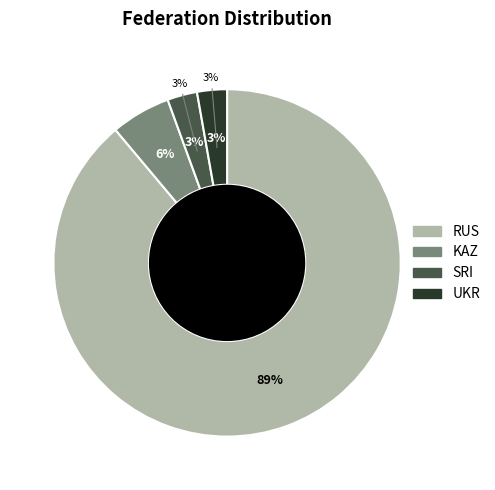

Rank the categories by value from highest to lowest.

RUS, KAZ, SRI, UKR